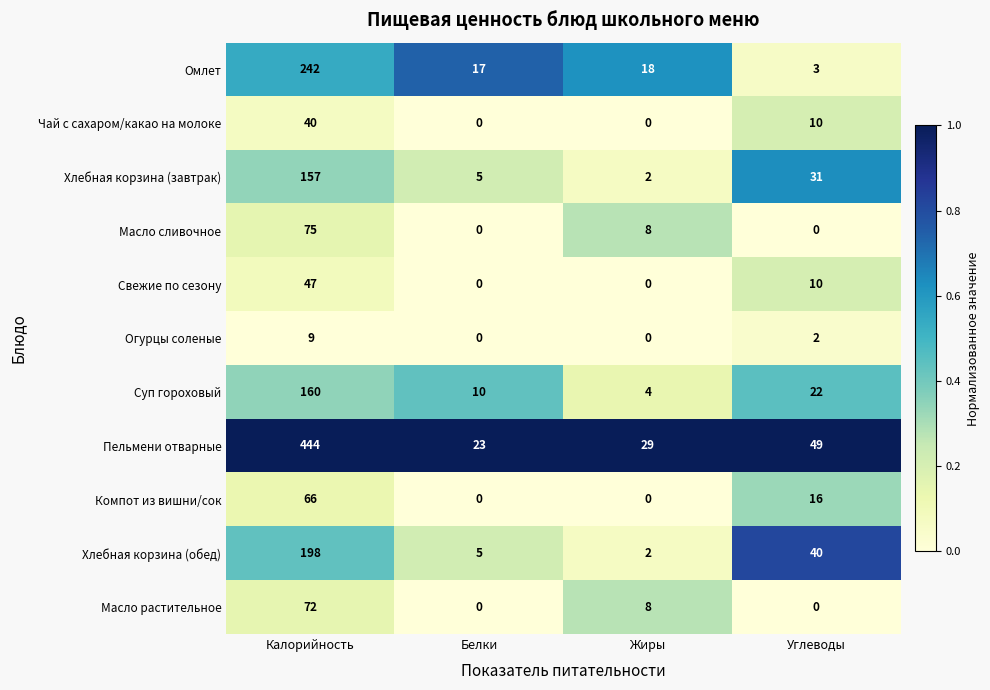

Between Калорийность and Углеводы, which series saw the biggest shift?

Пельмени отварные